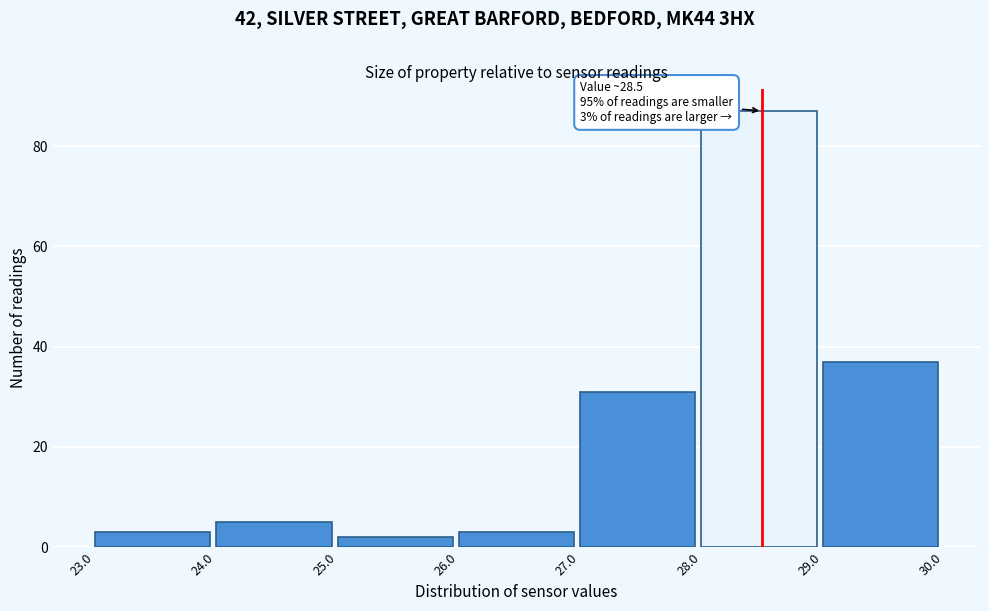

Over which range of the x-axis is the bar tallest?

28.0 to 29.0